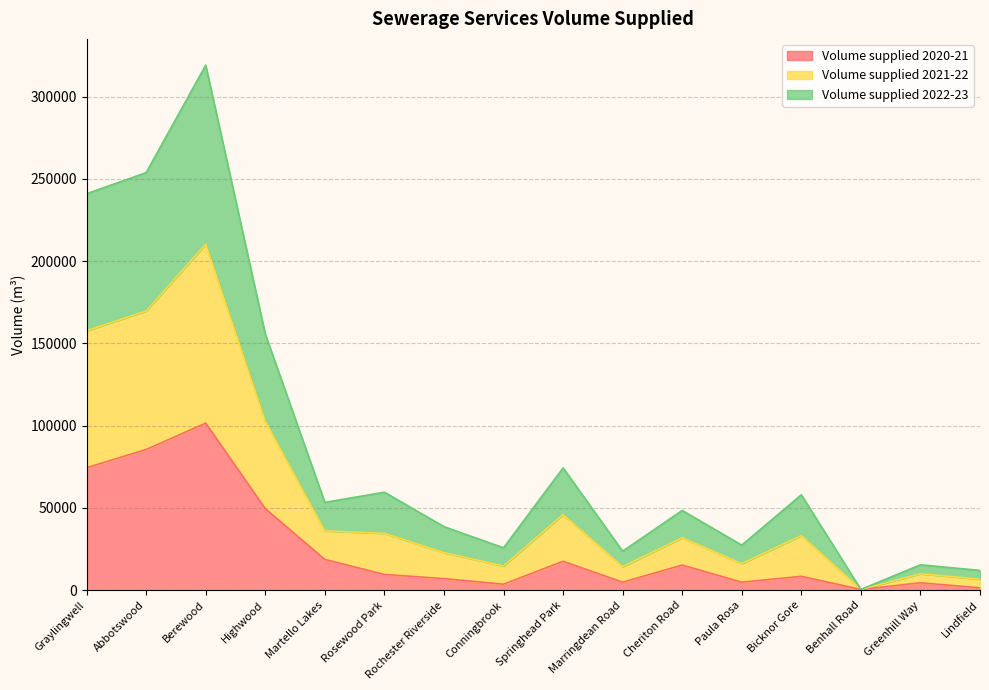

Rank the series by their average value, from lowest to highest.

Volume supplied 2020-21, Volume supplied 2022-23, Volume supplied 2021-22